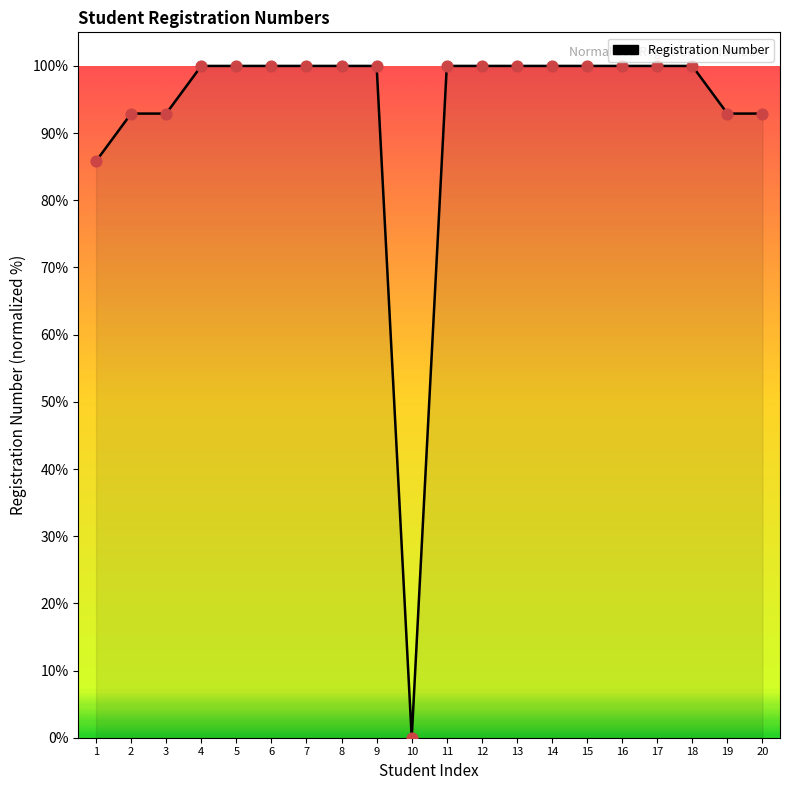

Approximately how many times larger is the value at 16 compared to 9?

1.0